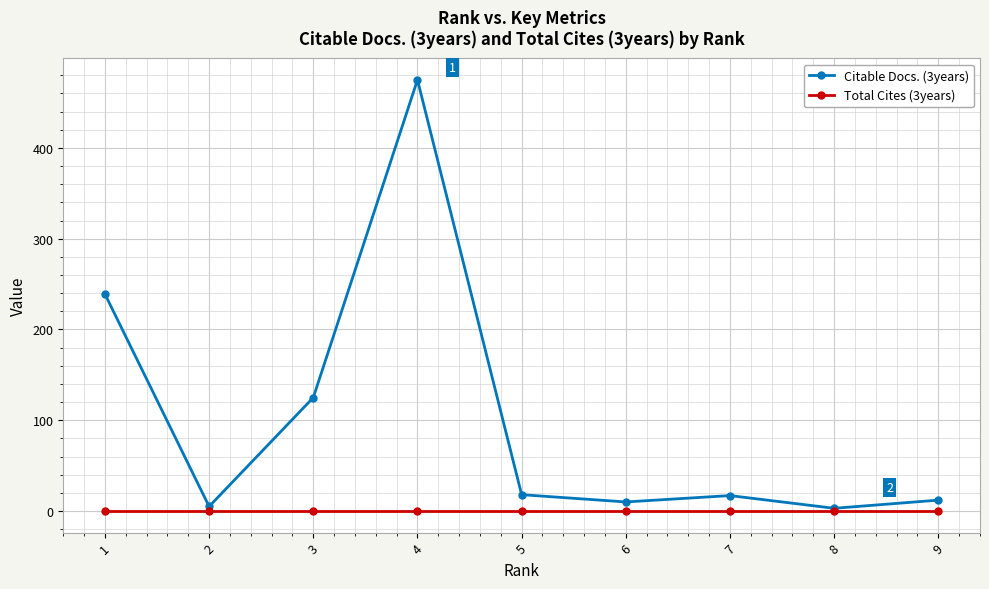

Rank the series by their average value, from highest to lowest.

Citable Docs. (3years), Total Cites (3years)